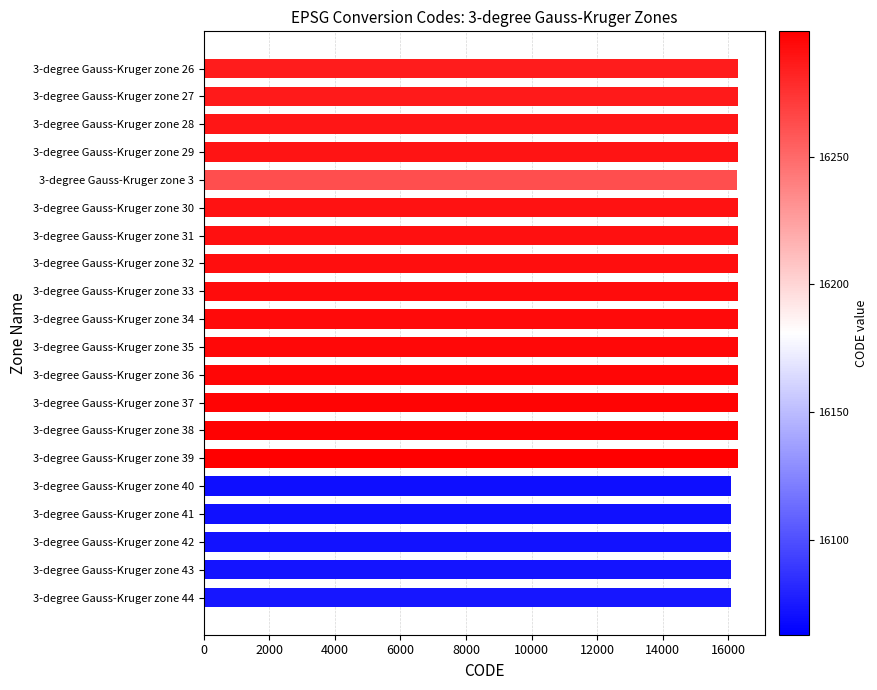

Count the number of categories in the chart.

20